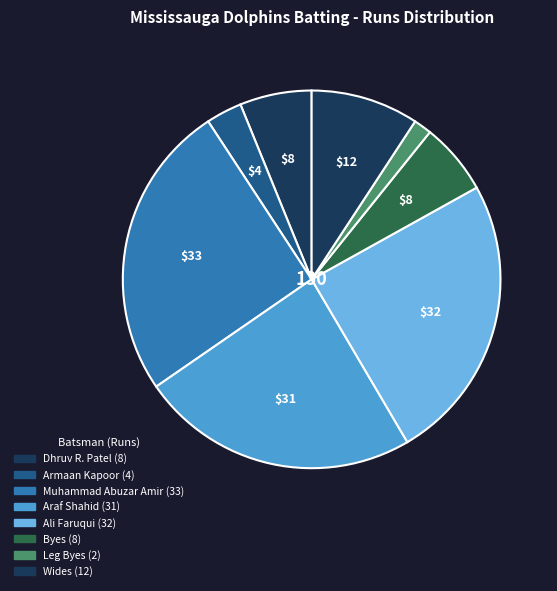

Count the number of slices in the pie.

8